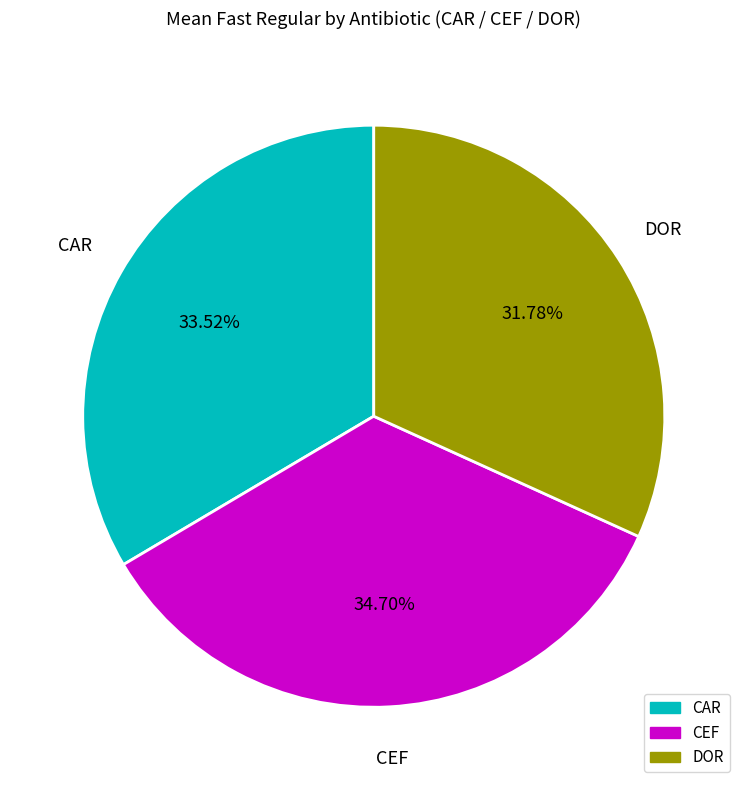

To the nearest percent, what percentage of the pie is DOR?

32%